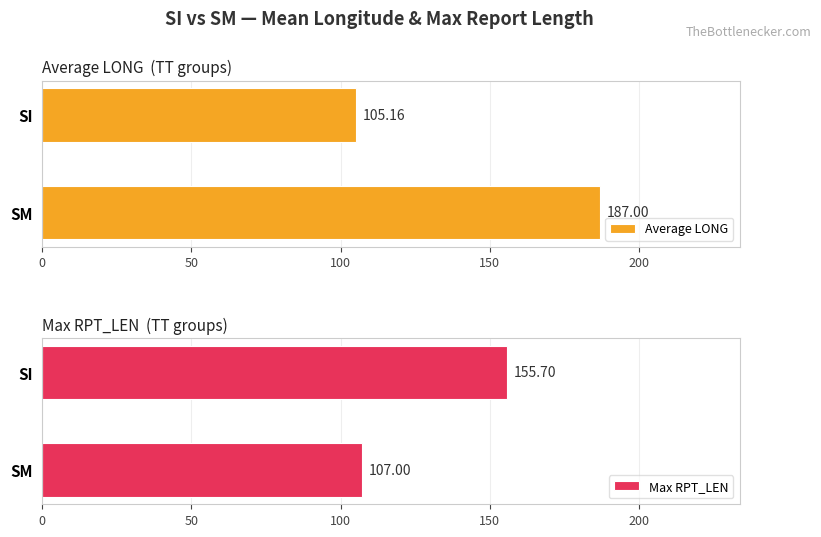

The Average LONG series shows 25.3 at SI. True or false?

False